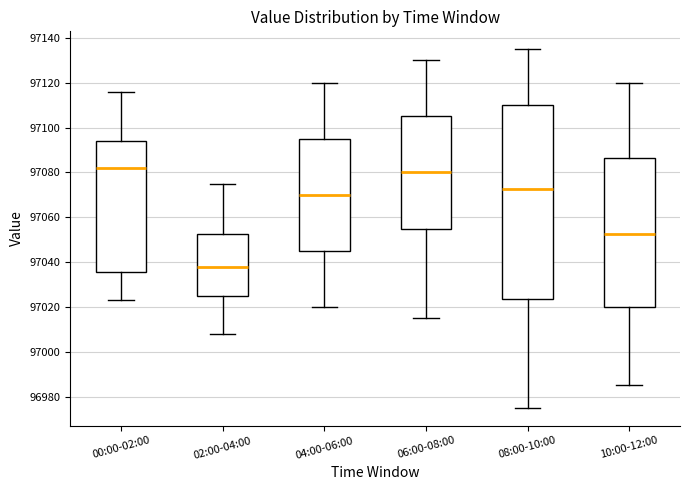

Which box is the tallest, from its lower edge to its upper edge?

08:00-10:00